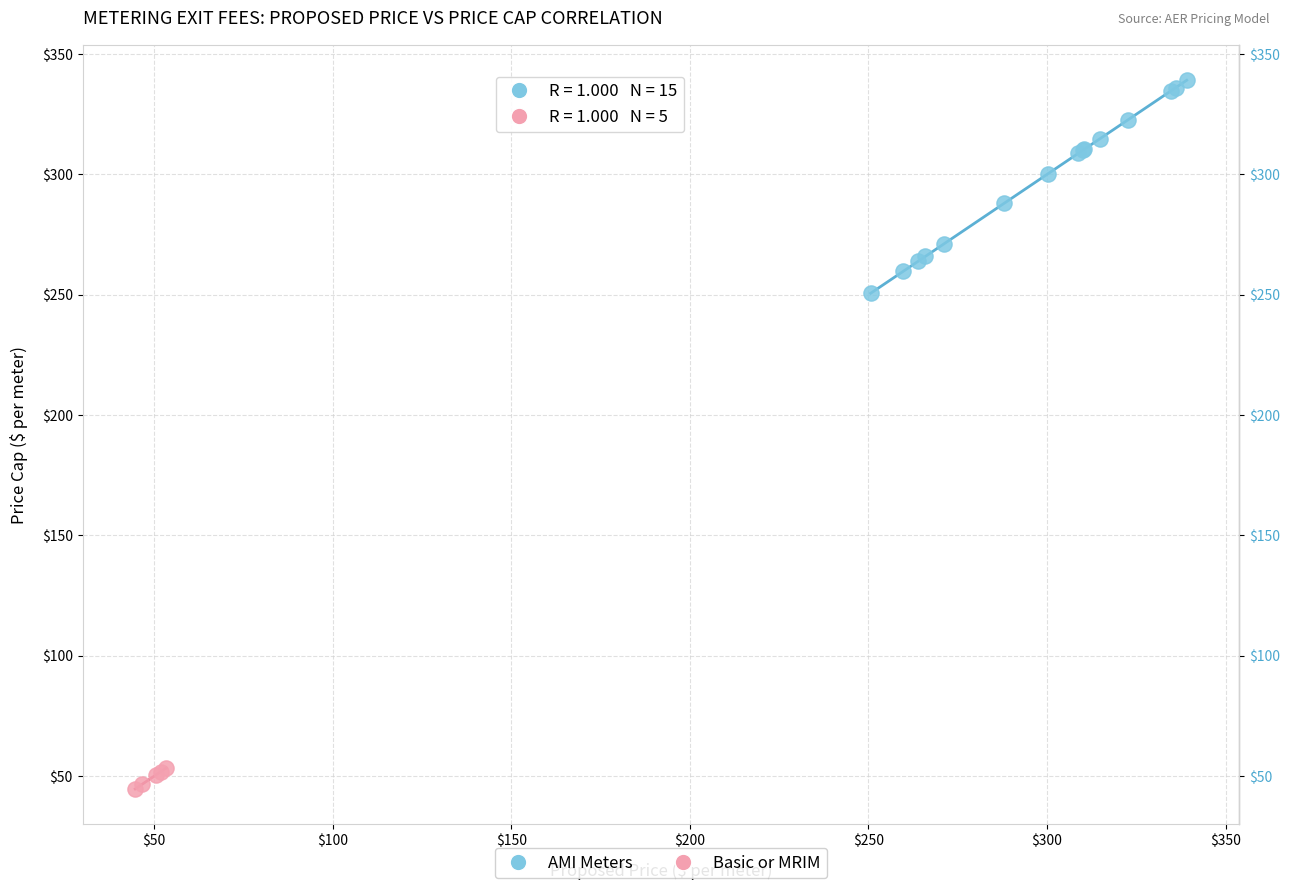

Which series reaches the minimum Y coordinate?

Basic or MRIM